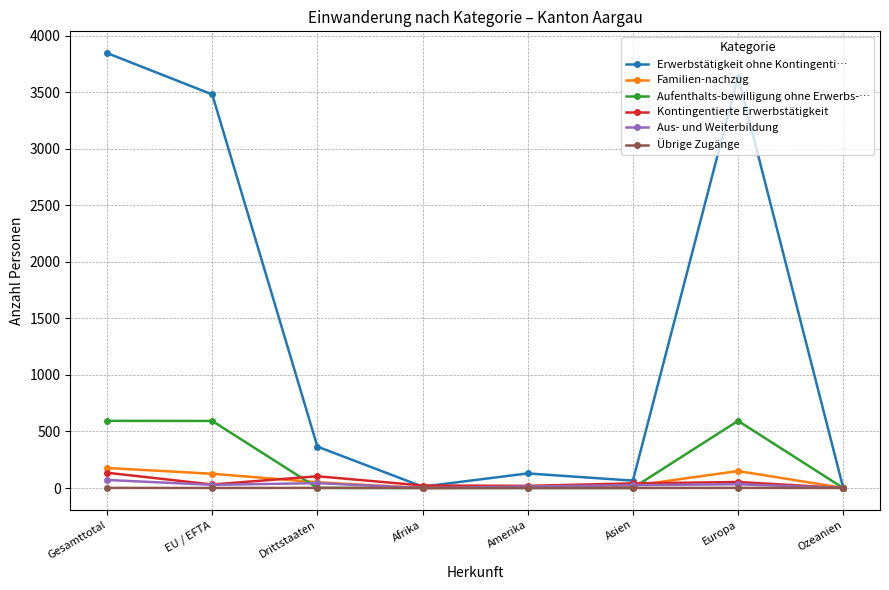

Rank the series by their maximum value, from highest to lowest.

Erwerbstätigkeit ohne Kontingenti…, Aufenthalts-bewilligung ohne Erwerbs-…, Familien-nachzug, Kontingentierte Erwerbstätigkeit, Aus- und Weiterbildung, Übrige Zugänge